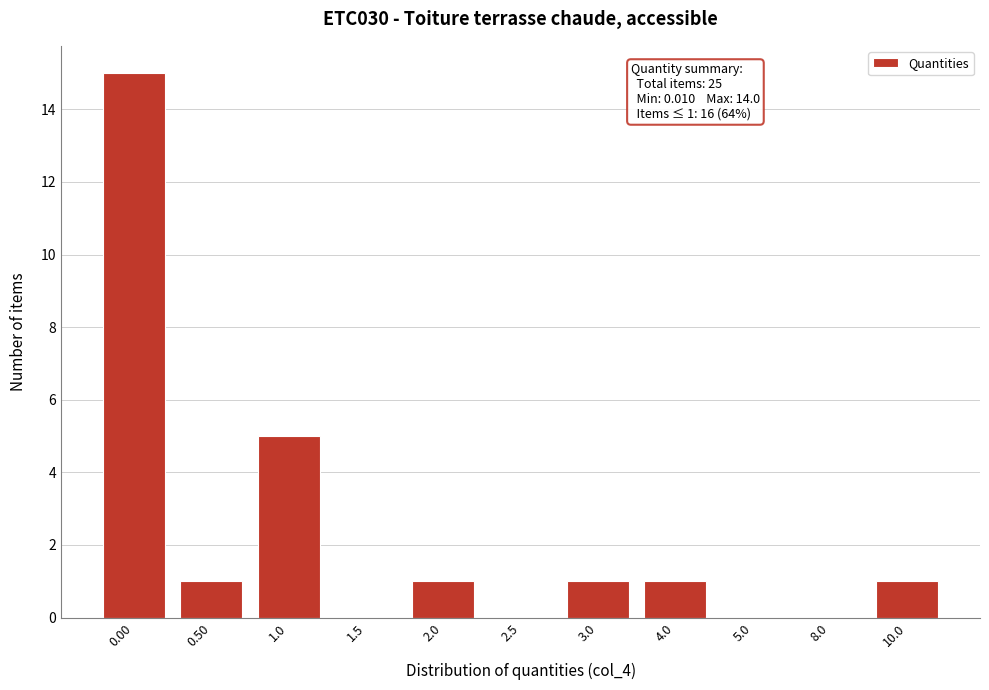

Reading left to right, list all the values displayed in this chart.

0.00=15	0.50=1	1.0=5	1.5=0	2.0=1	2.5=0	3.0=1	4.0=1	5.0=0	8.0=0	10.0=1